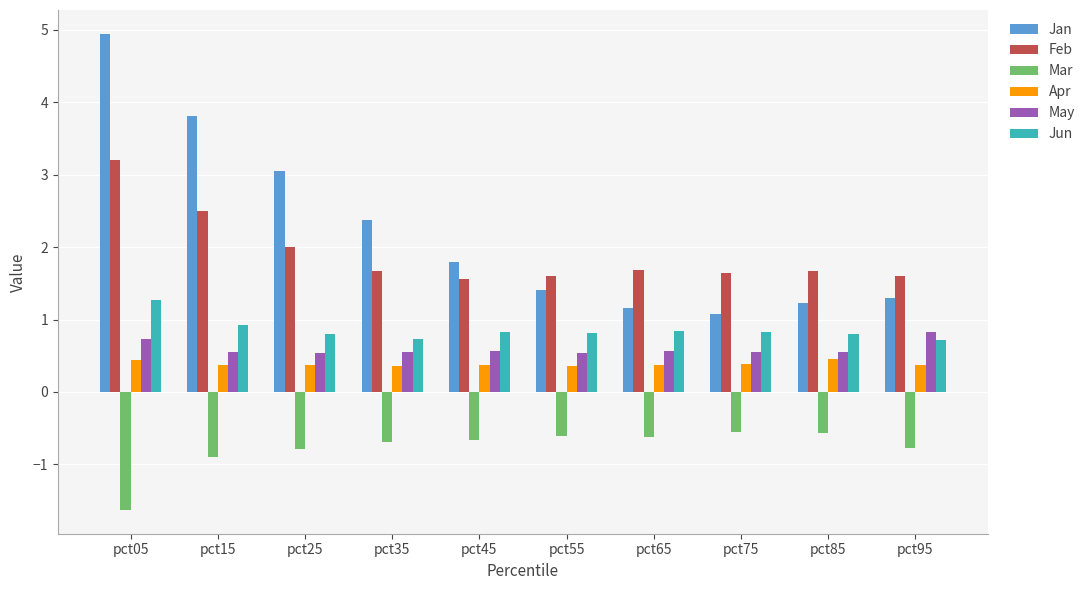

What is the minimum value shown in the chart?

-1.6